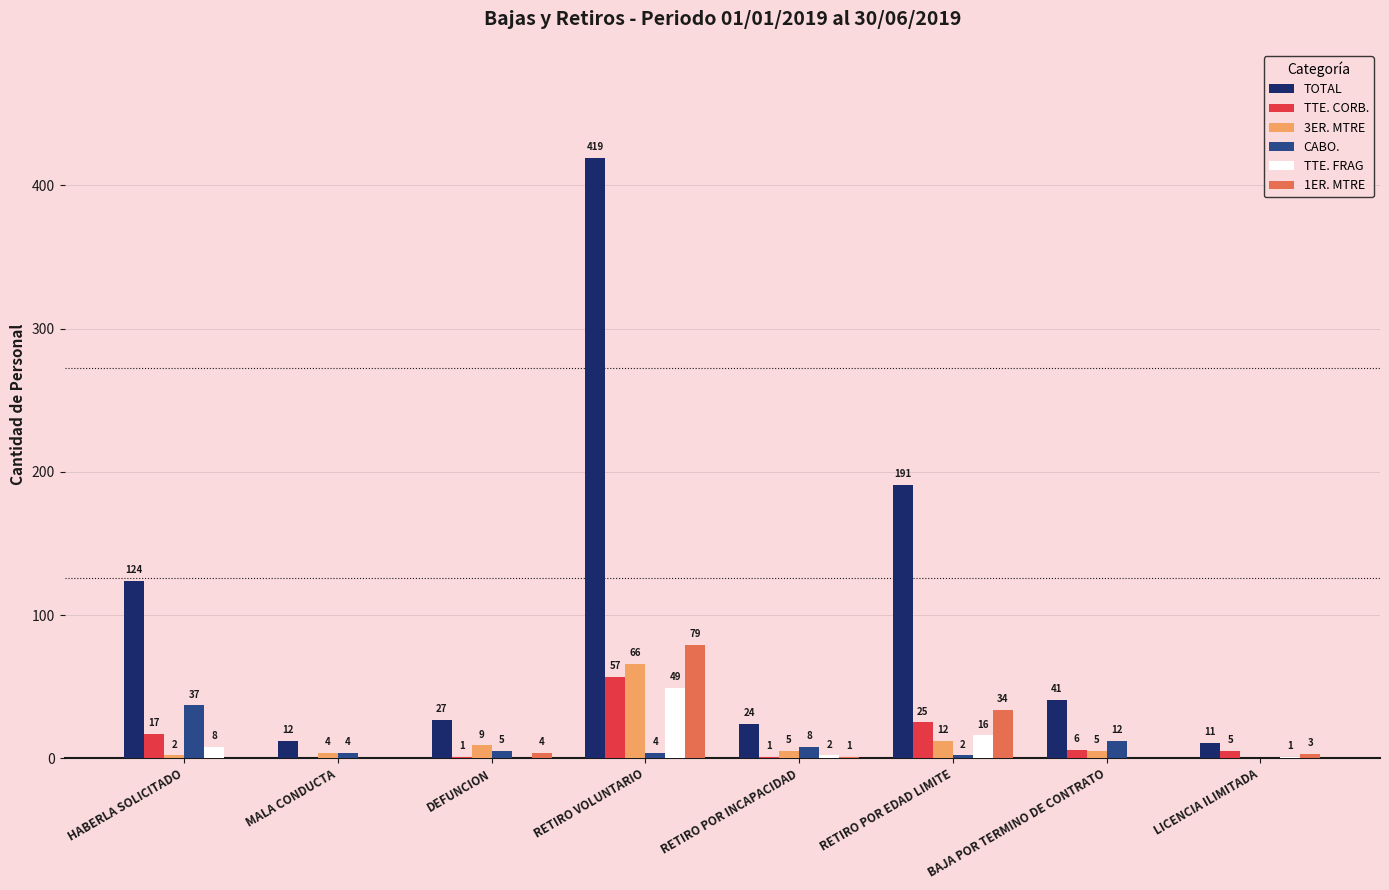

Where is 3ER. MTRE nearest to the value 33?

RETIRO POR EDAD LIMITE